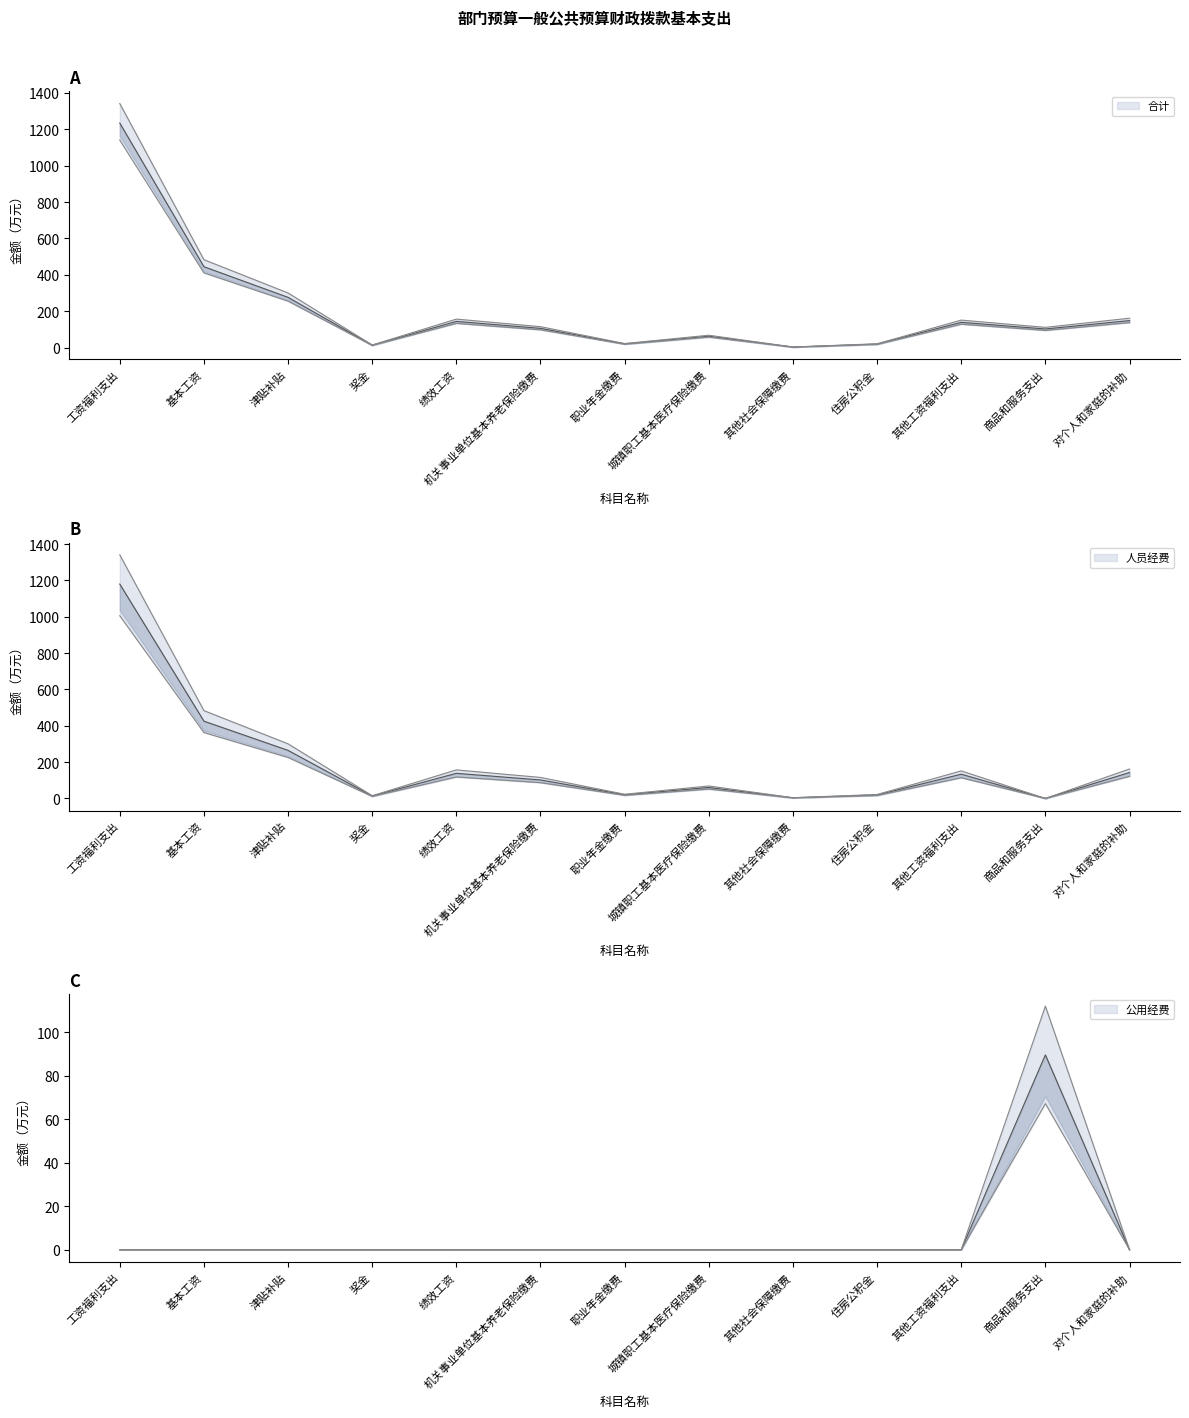

What is the sum of the 人员经费 values at 奖金 and 商品和服务支出?

13.3